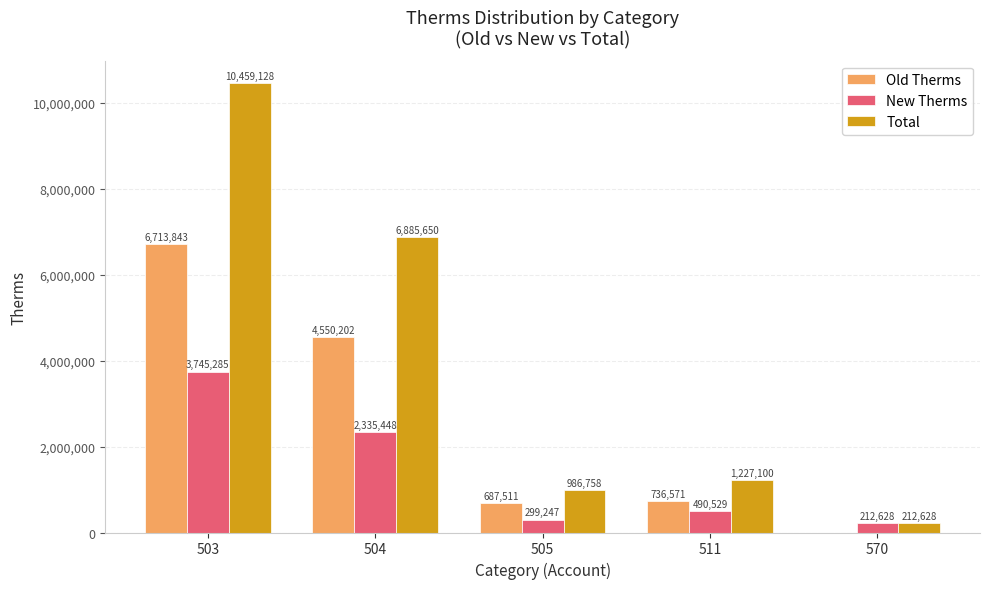

Does the chart contain stacked bars?

No